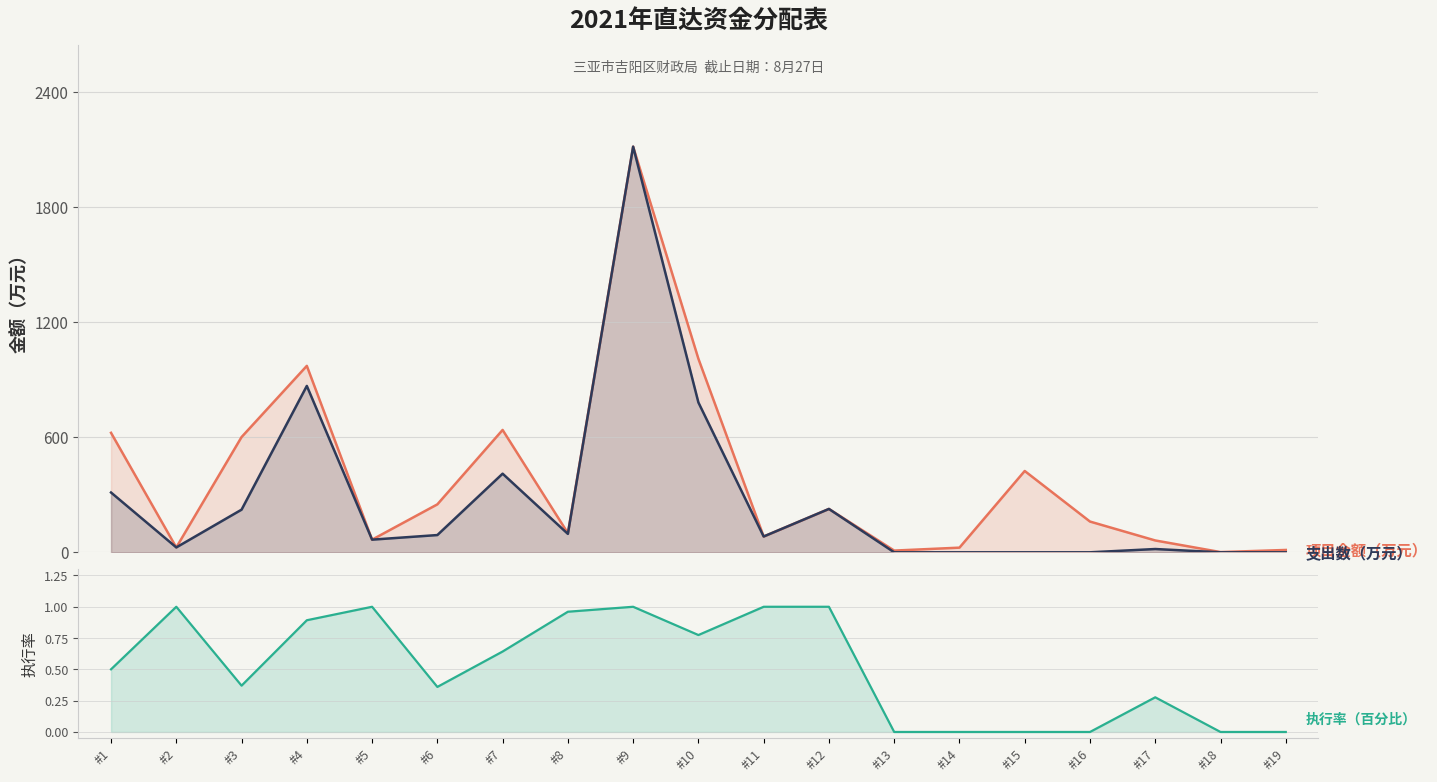

What is the value of the 执行率（百分比） point at the 10th from the left?

0.8